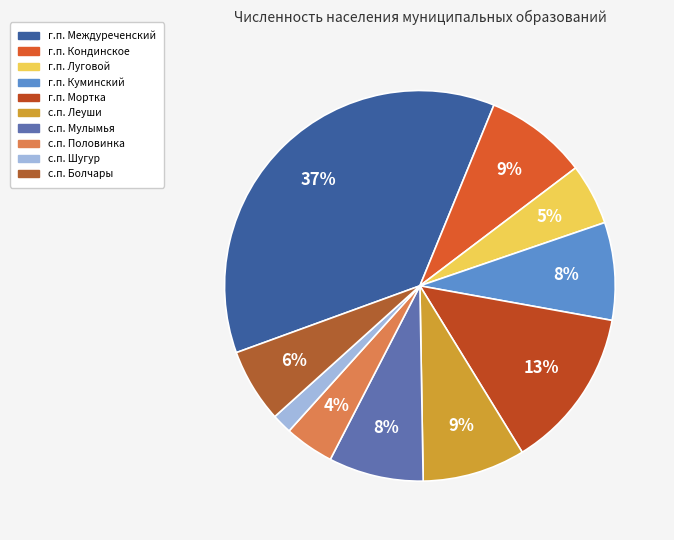

To the nearest percent, what is the combined percentage of с.п. Половинка and с.п. Мулымья?

12%